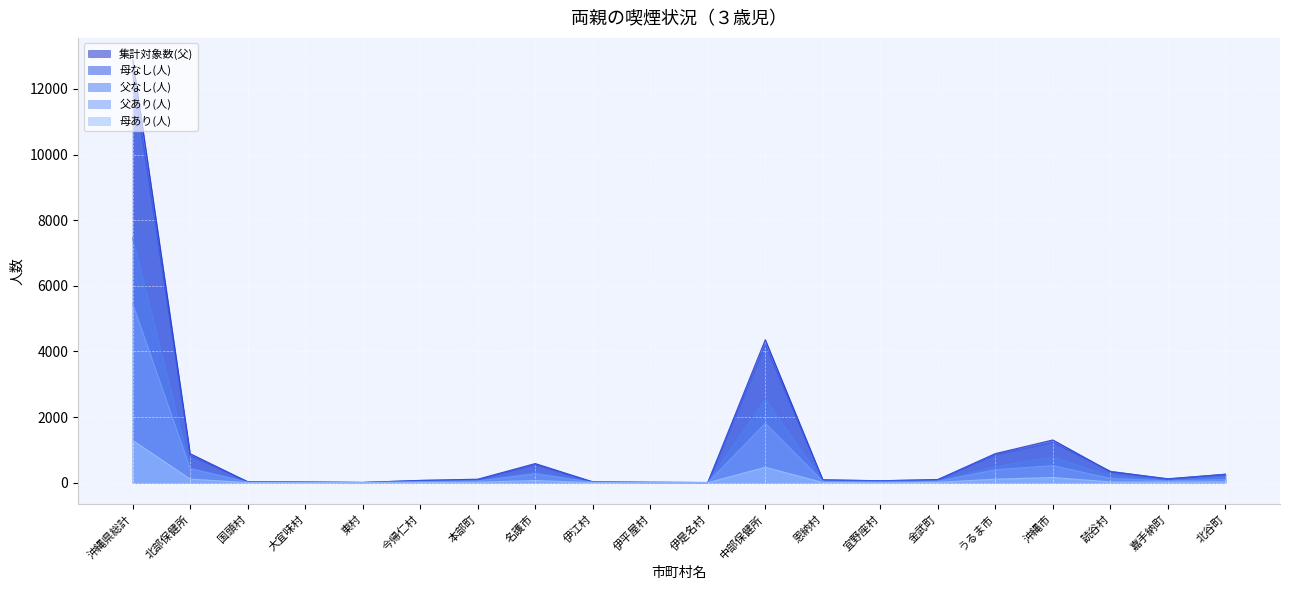

Which series has the largest total across all categories?

集計対象数(父)